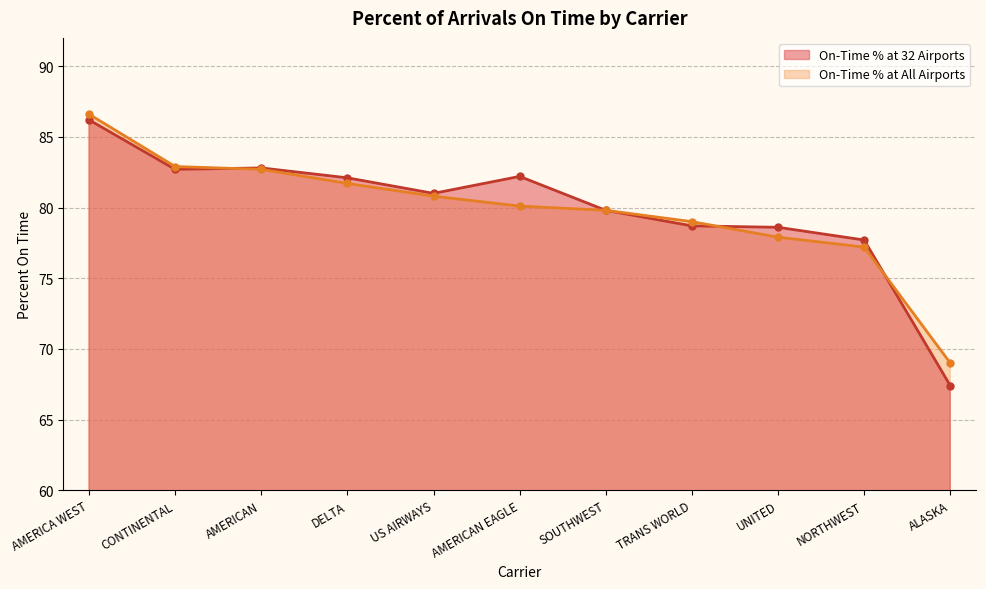

Between which two adjacent categories do On-Time % at All Airports and On-Time % at 32 Airports first intersect?

CONTINENTAL and AMERICAN